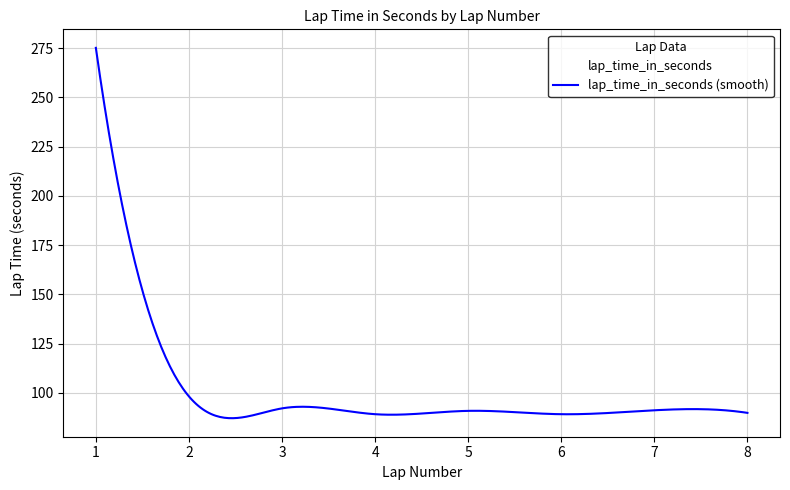

List the labels in order of value, smallest first.

6, 4, 8, 5, 7, 3, 2, 1